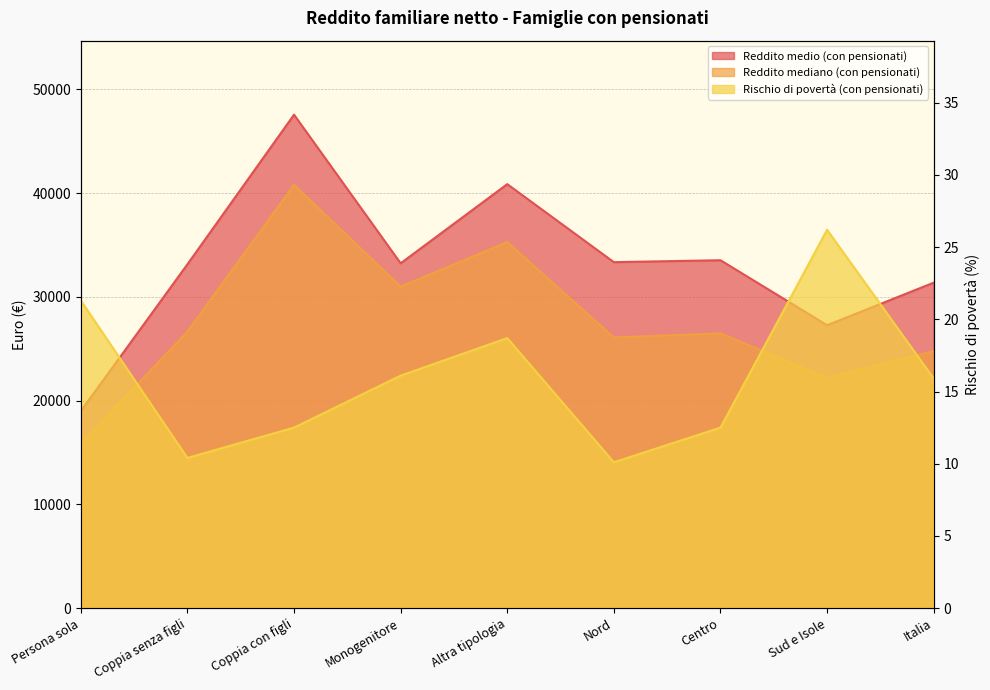

What are all the series names shown in the legend?

Reddito medio (con pensionati), Reddito mediano (con pensionati), Rischio di povertà (con pensionati)